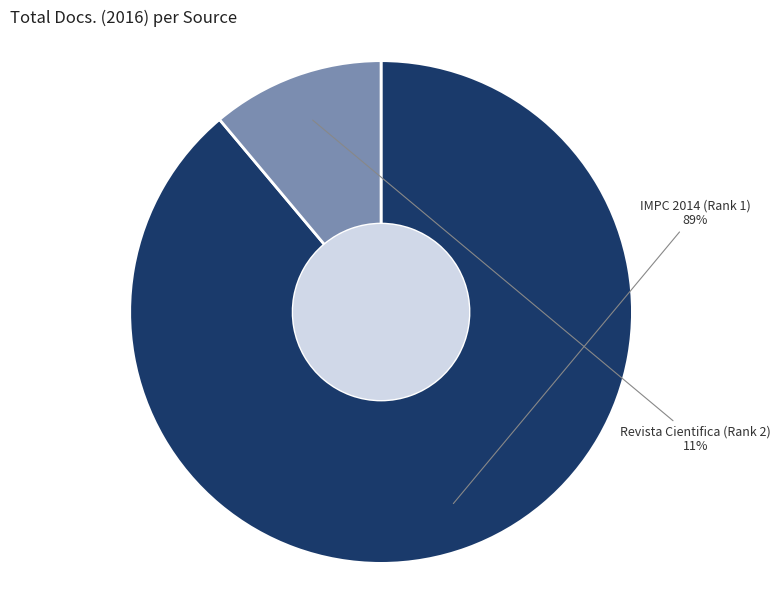

The Revista Cientifica (Rank 2) slice represents 11% of the pie. True or false?

True